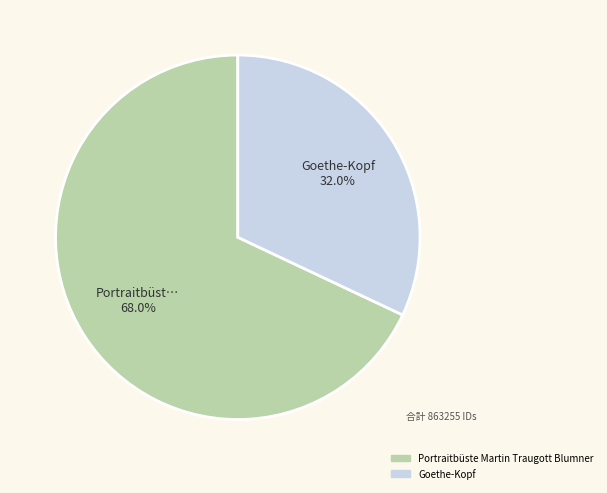

To the nearest percent, what is the difference between the Goethe-Kopf and Portraitbüste Martin Traugott Blumner slice percentages?

36%